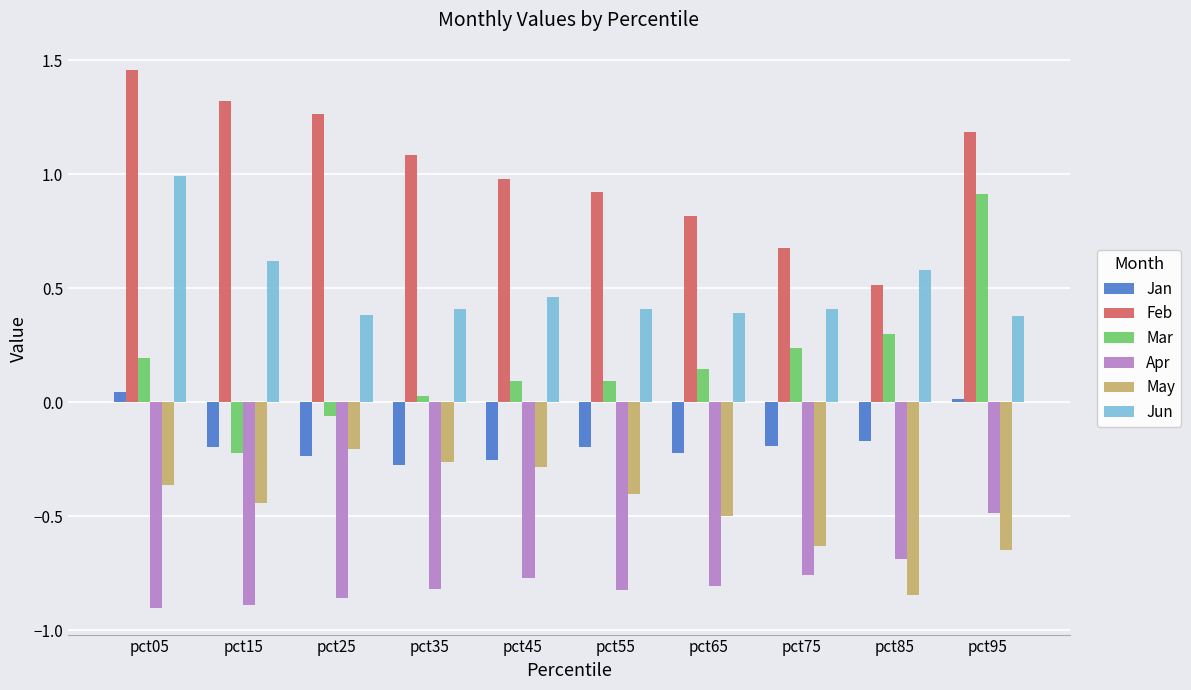

What is the difference between the second highest and second lowest values in the Jan series?

0.3